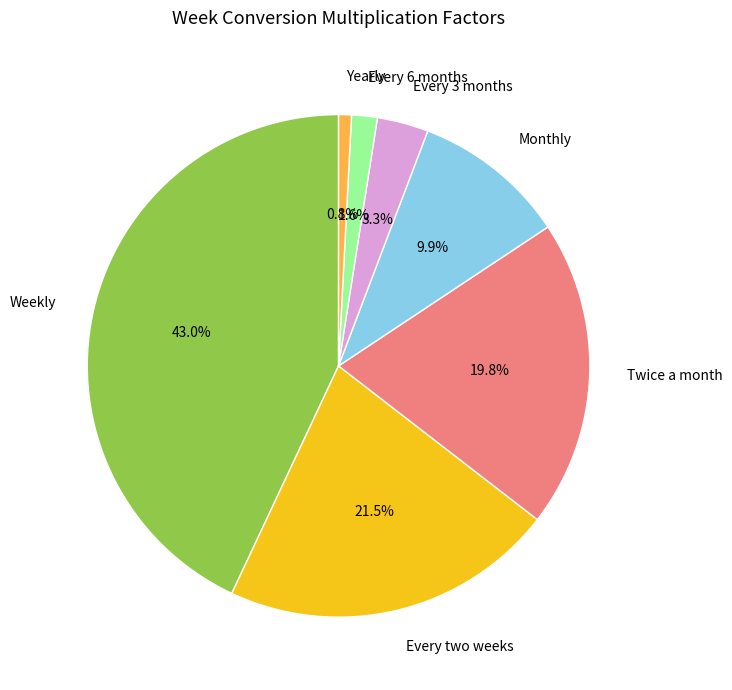

To the nearest percent, what is the difference between the largest and smallest slice percentages?

42%